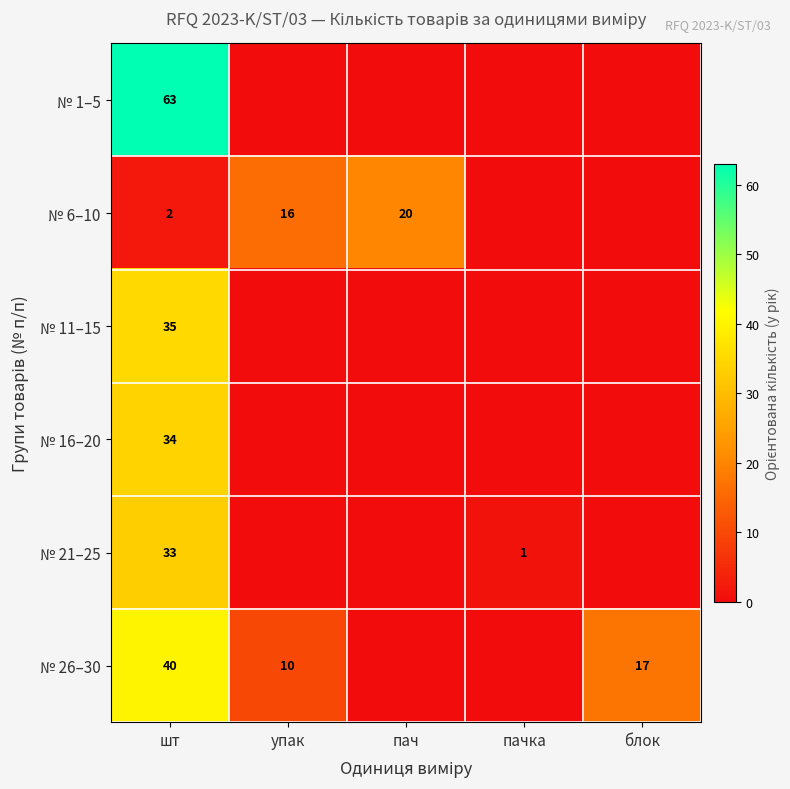

Which label corresponds to the smallest value in the chart?

упак